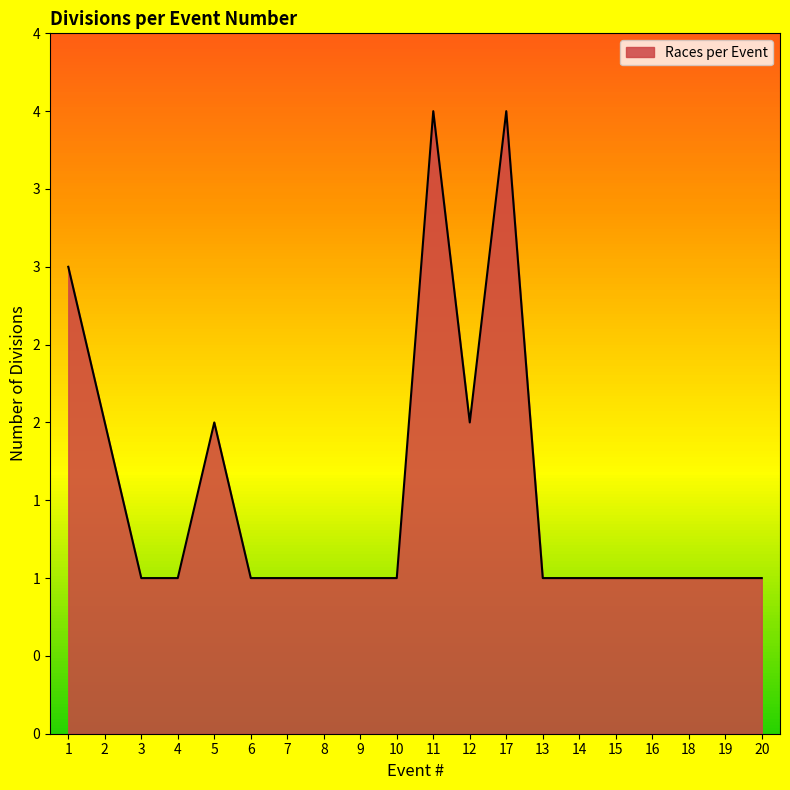

Does the chart display data point markers on the line(s)?

No